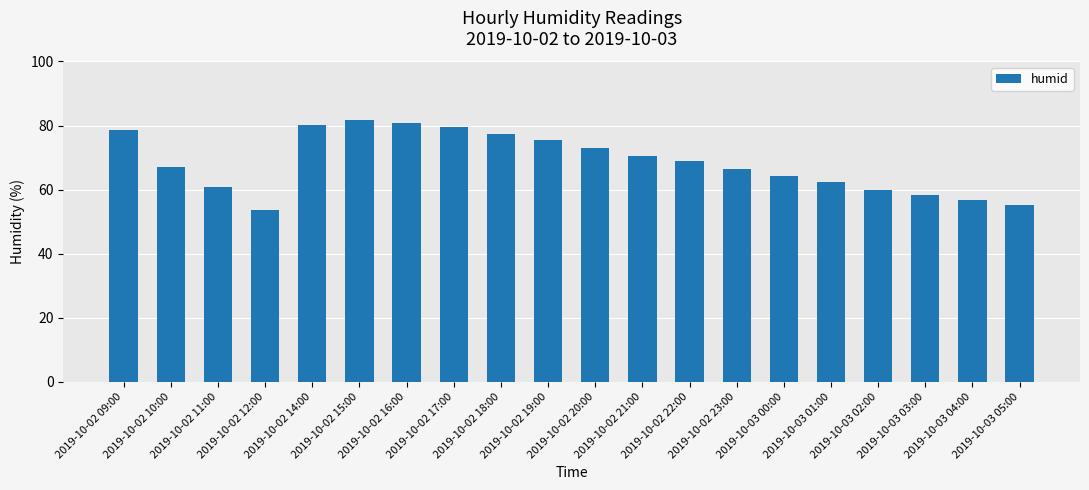

Does the chart contain any negative values?

No